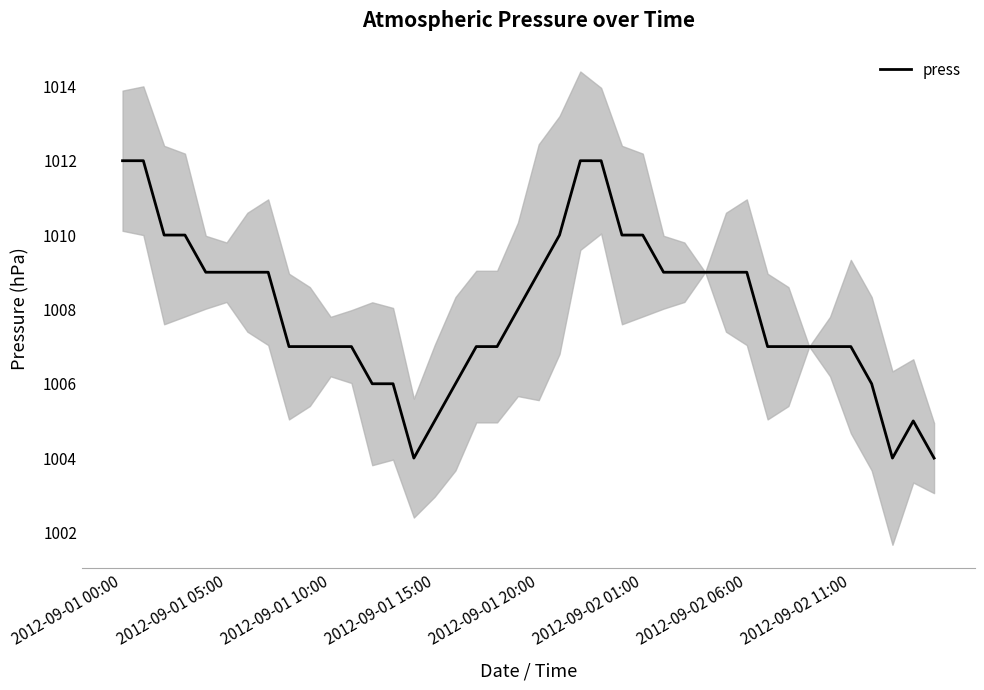

Is this an area chart (filled region under the line)?

No